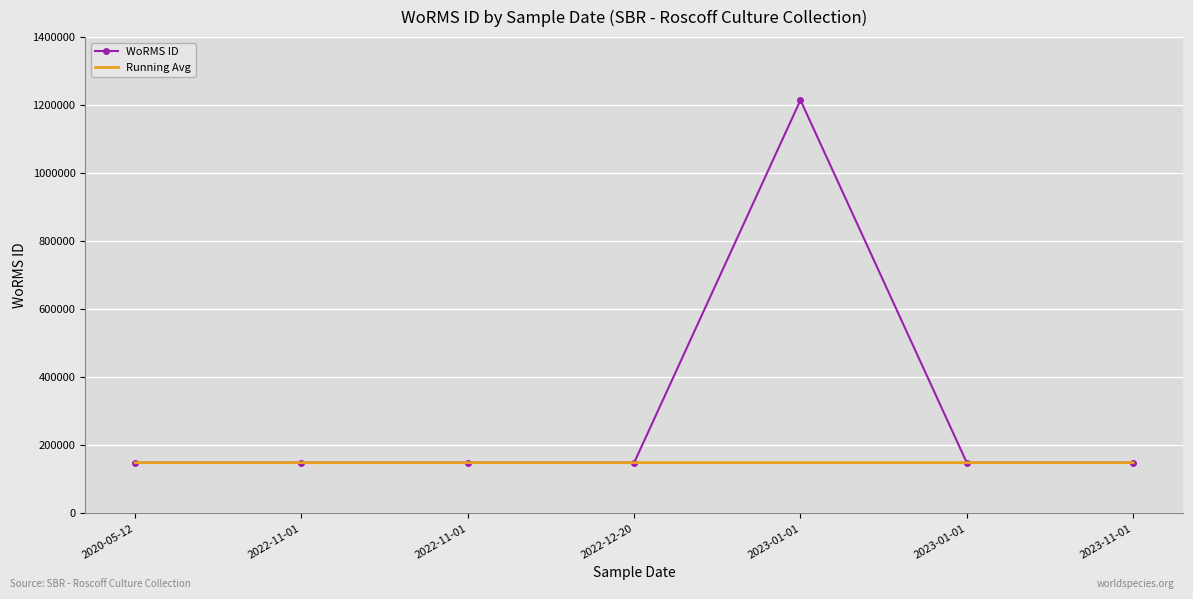

Between 2022-12-20 and 2023-01-01, which series saw the biggest shift?

WoRMS ID